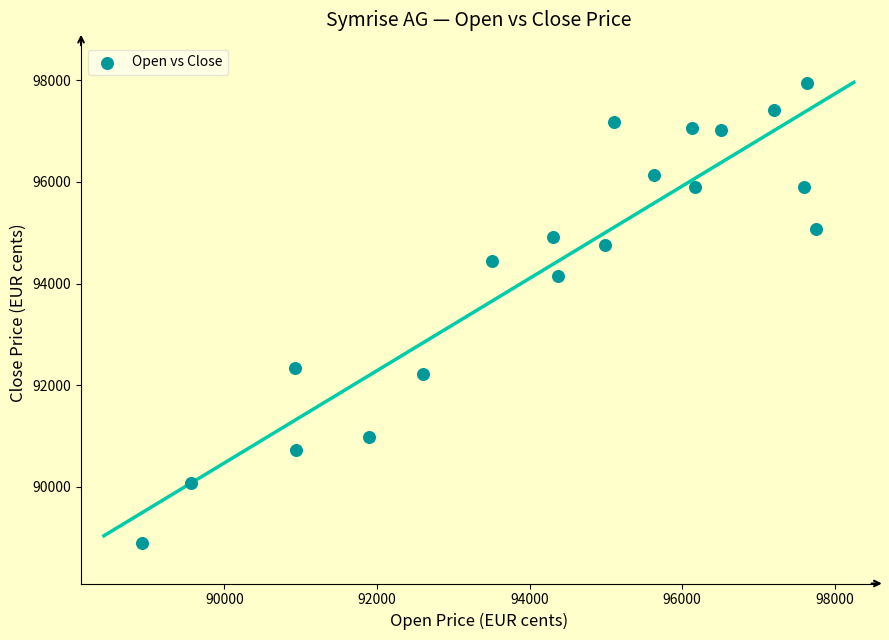

What is the range of X values (max minus min)?

8827